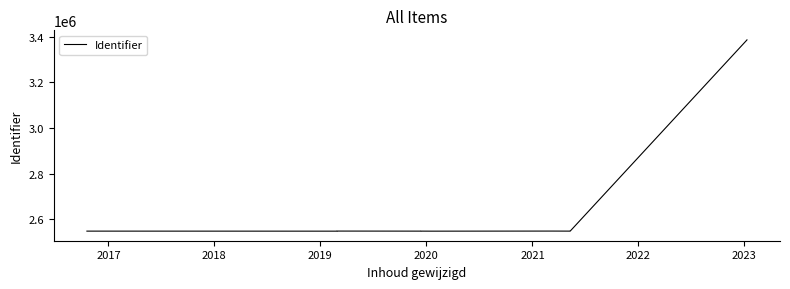

Read the value at 2020, to the nearest 10.

2547220